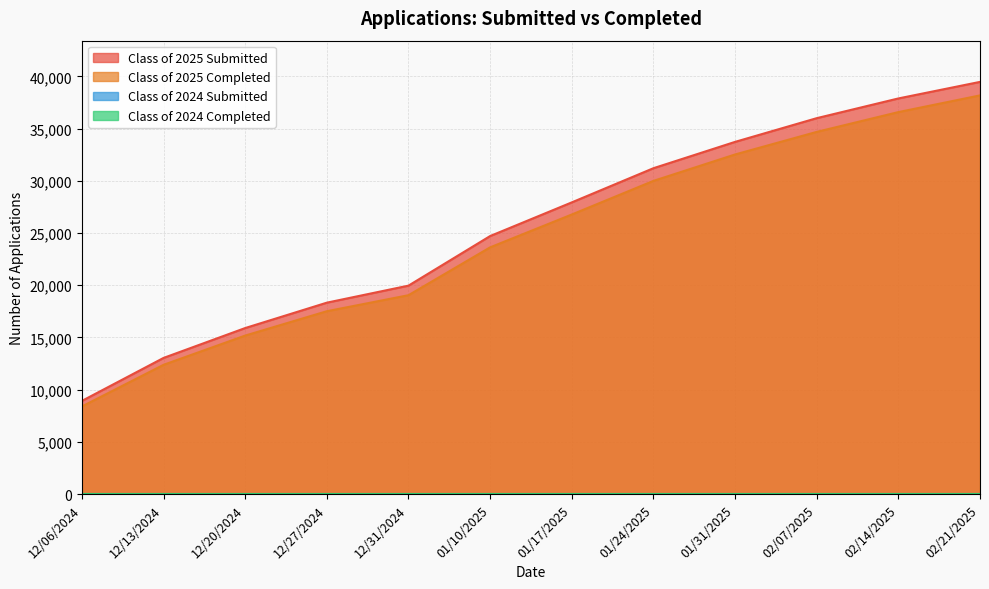

The Class of 2025 Submitted series shows 2855 at 12/13/2024. True or false?

False